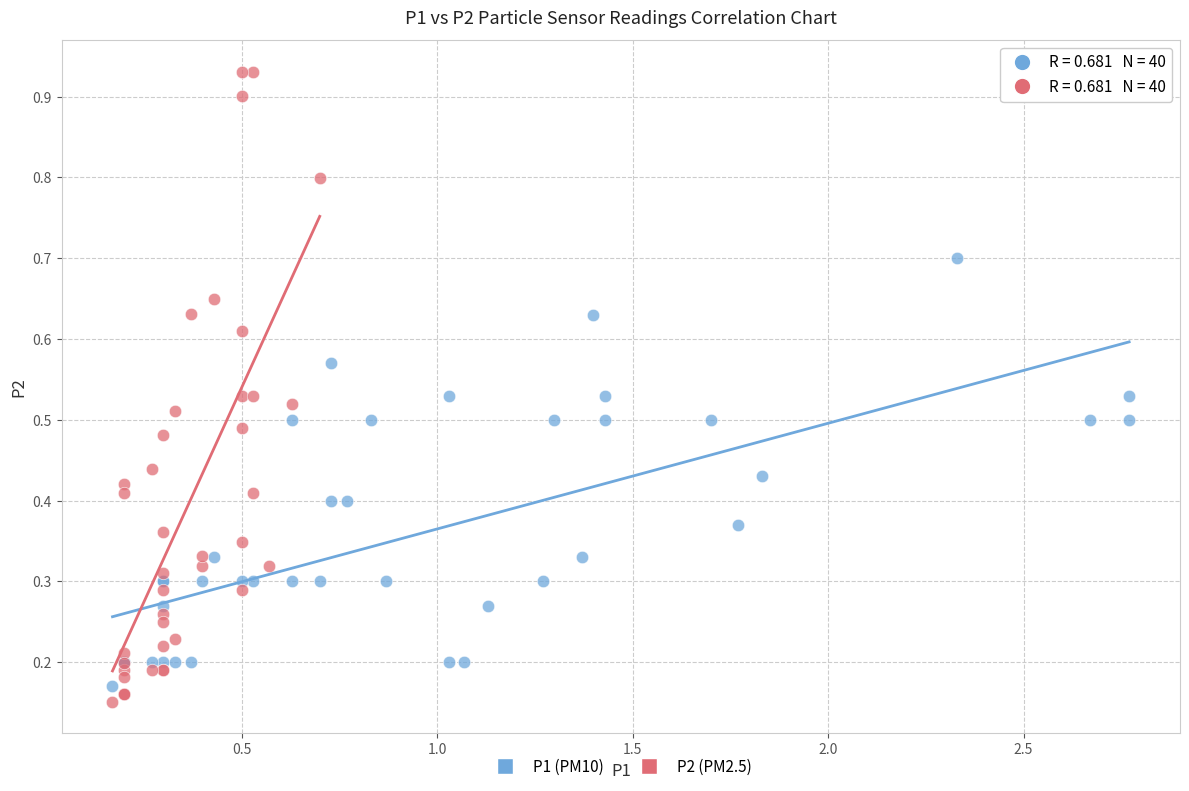

Which series has the widest spread of Y values?

P2 (PM2.5)